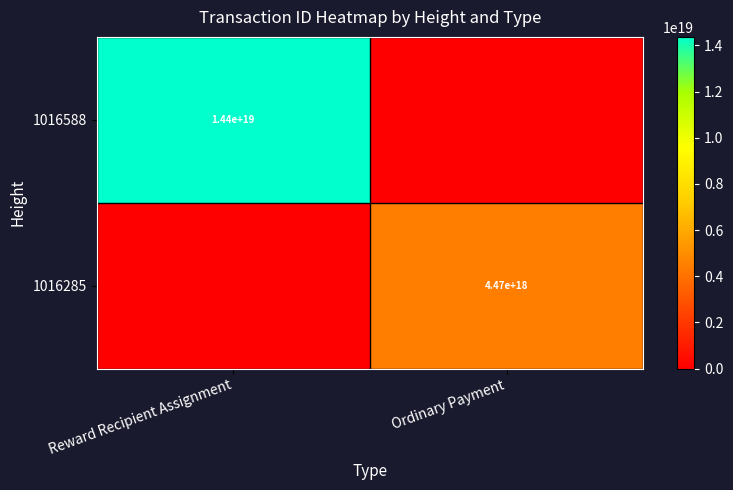

Which category has the lowest value across all series?

Ordinary Payment